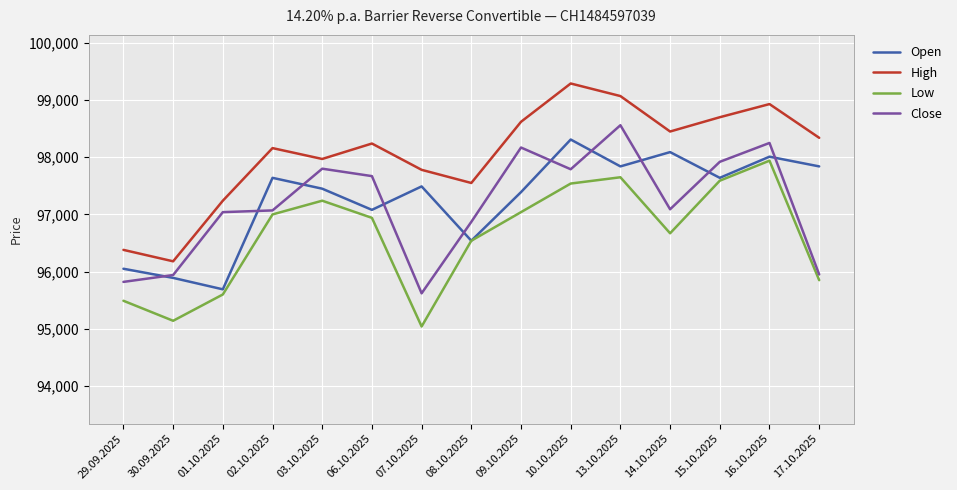

Where does the Open series first go above 97490?

02.10.2025